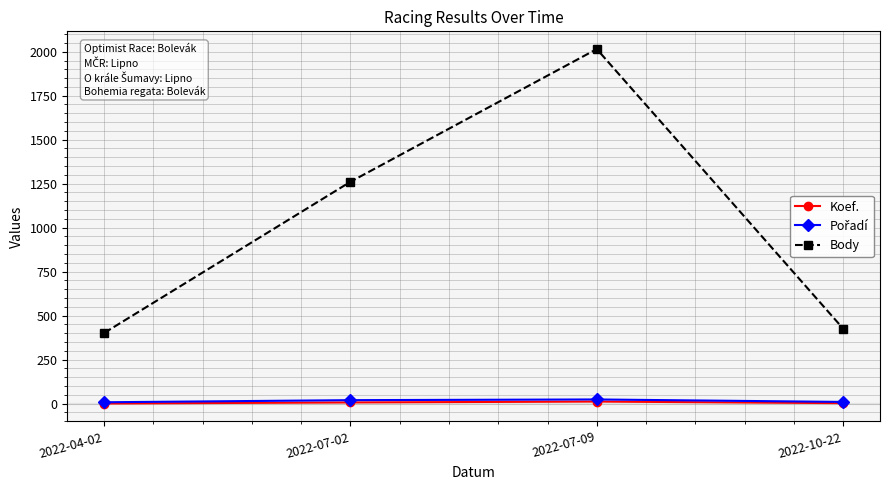

What is the difference between the maximum and minimum values in the Koef. series?

11